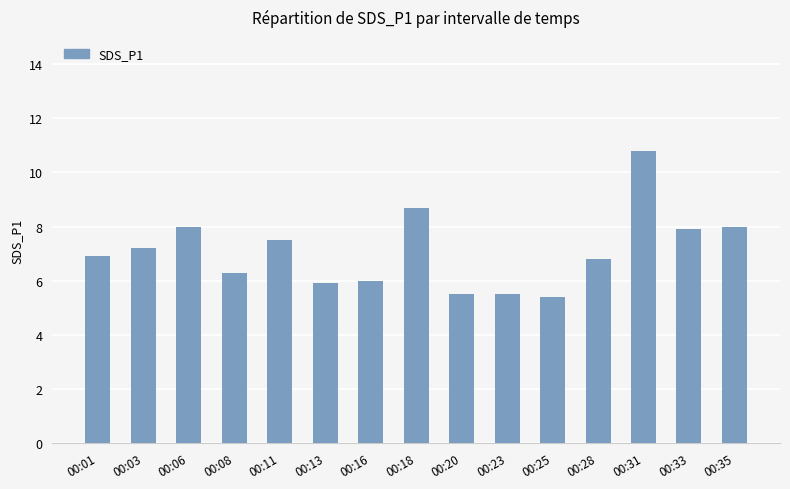

What is the change in value from 00:06 to 00:23?

-2.5